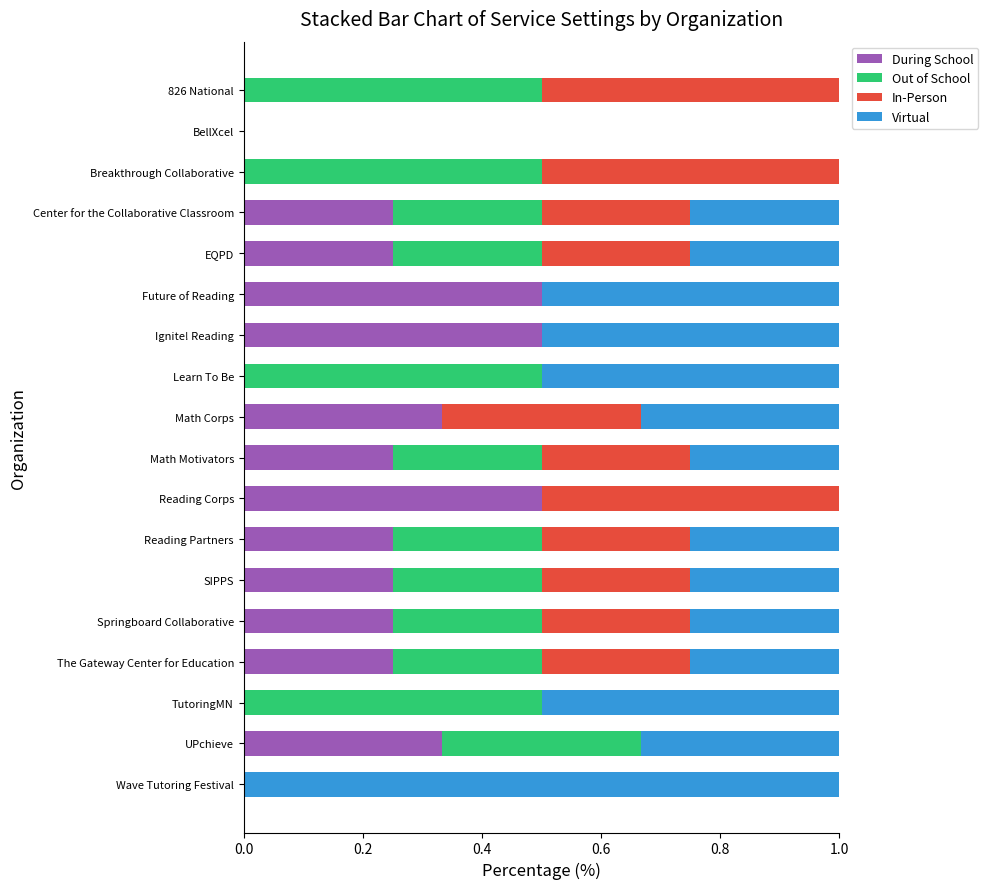

True or false: During School has a value of 0.5 at UPchieve.

False